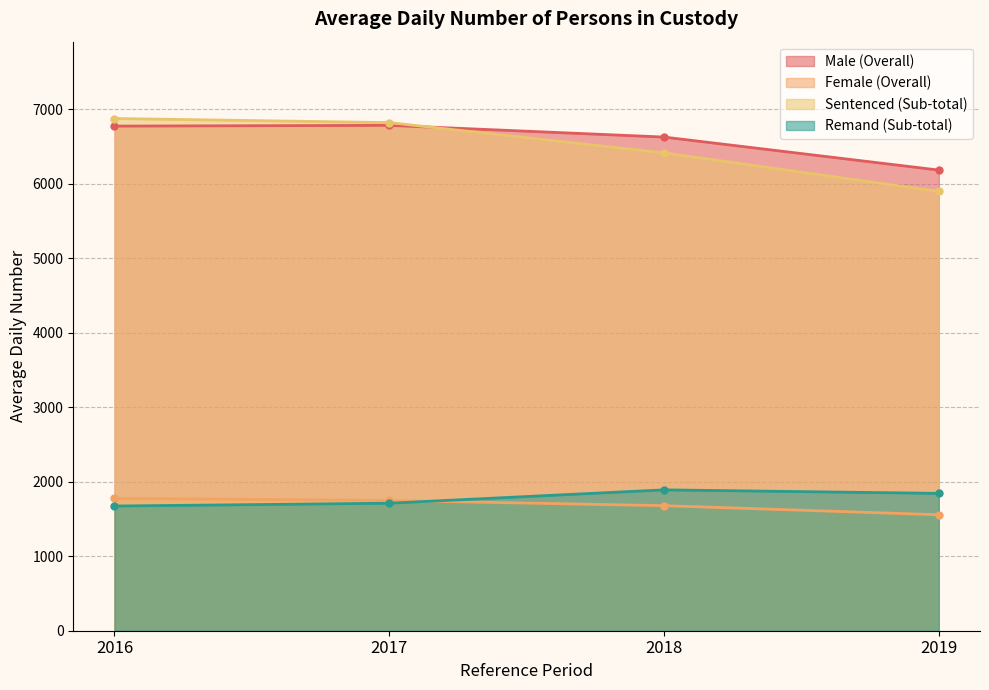

At which label does Remand (Sub-total) reach its peak?

2018